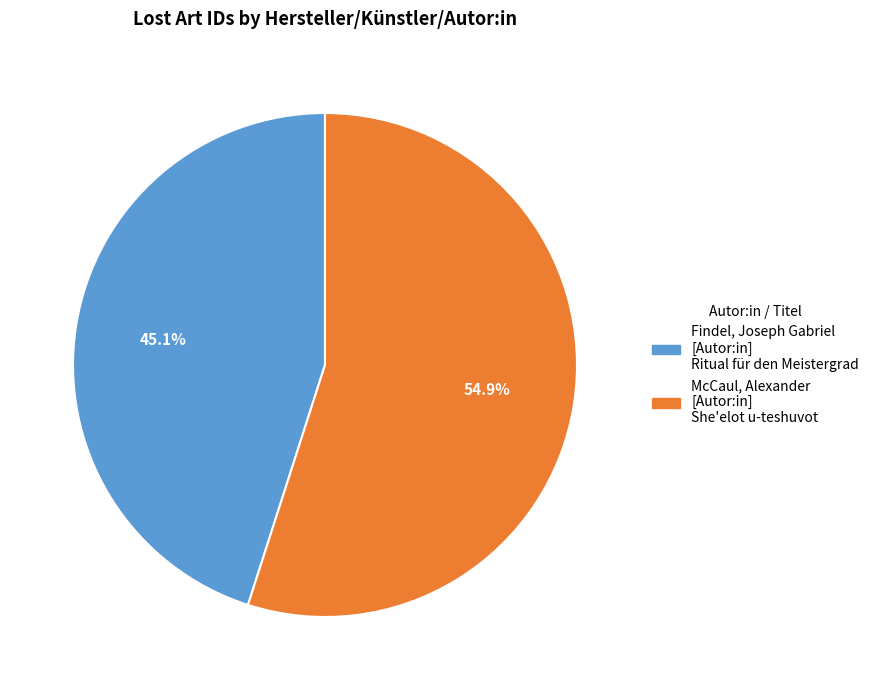

Is there any slice that represents more than half of the pie?

Yes